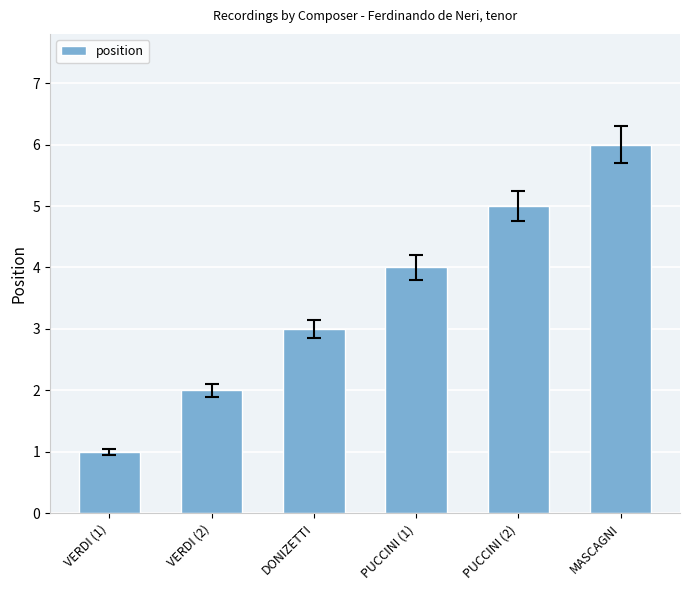

Which label corresponds to the largest value in the chart?

MASCAGNI